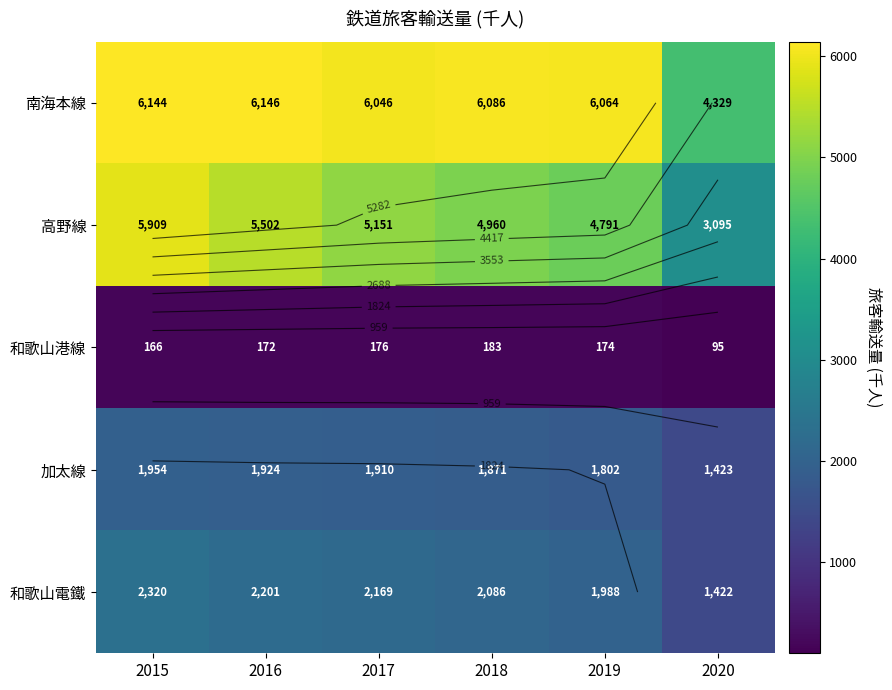

What is the sum of the 加太線 values at 2019 and 2018?

3673